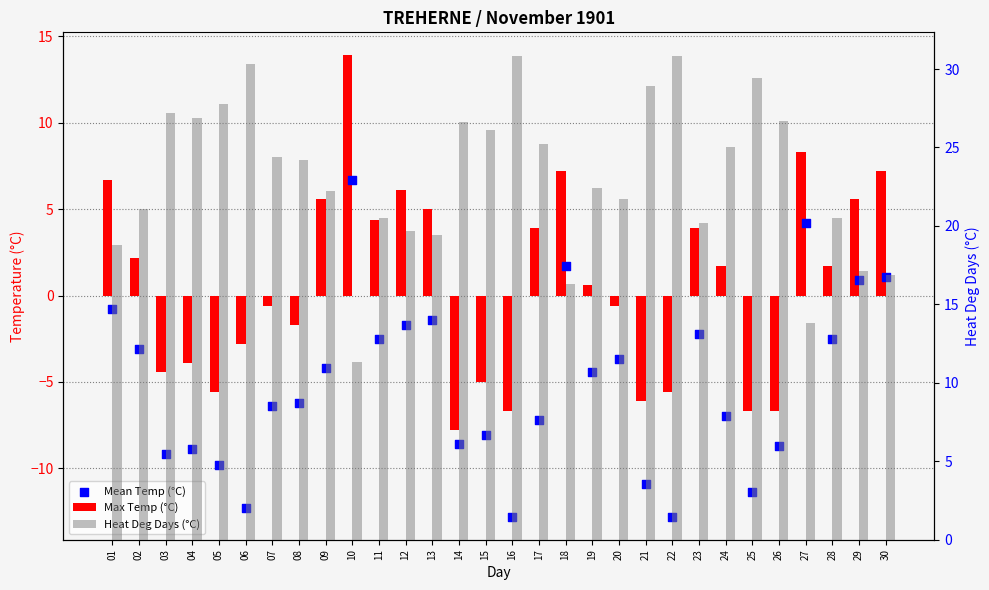

At which category is the sum across all series the highest?

10